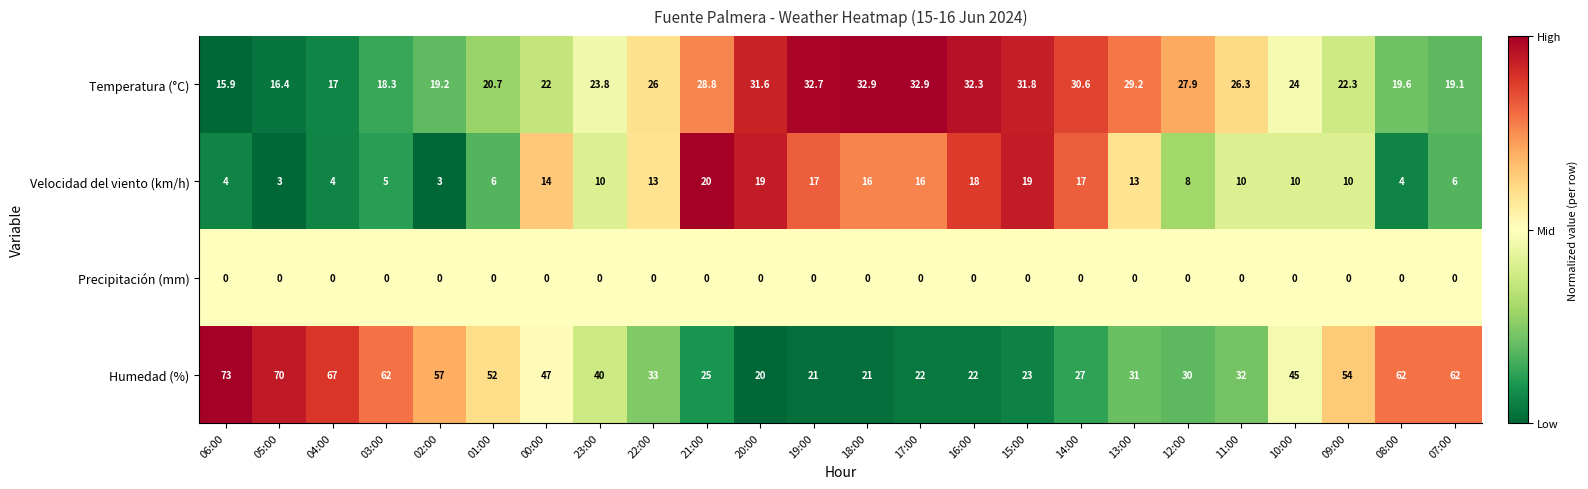

At which label does Velocidad del viento (km/h) first exceed 10?

00:00